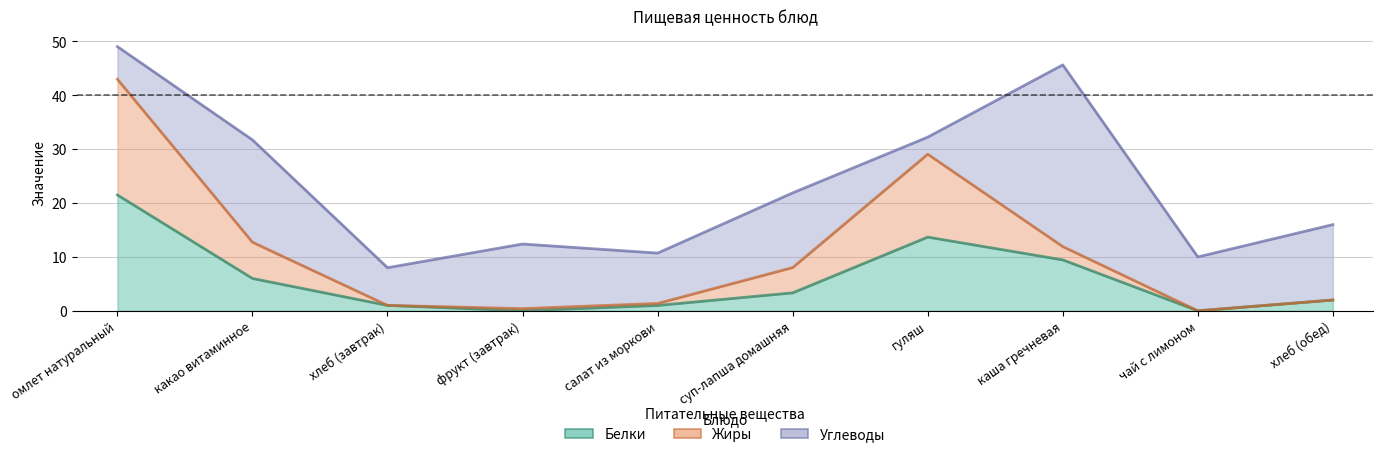

What is the sum of all Жиры values?

109.5